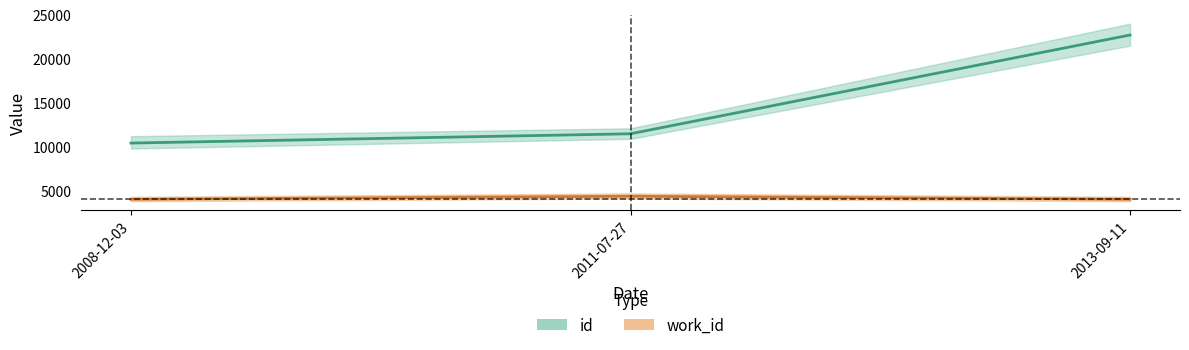

At how many categories does at least one series exceed 14590?

1